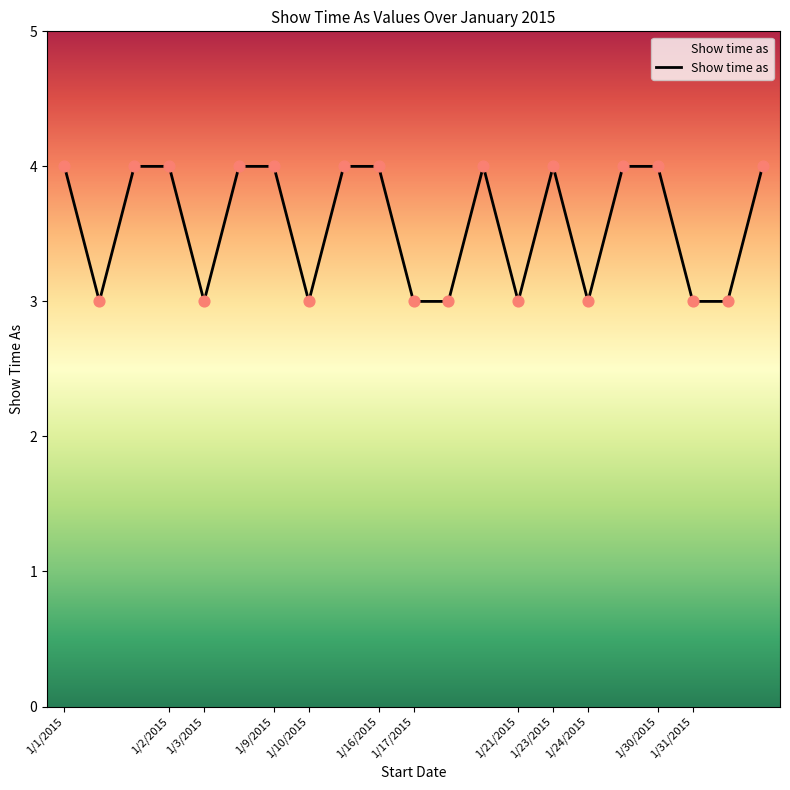

What is the greatest value displayed?

4